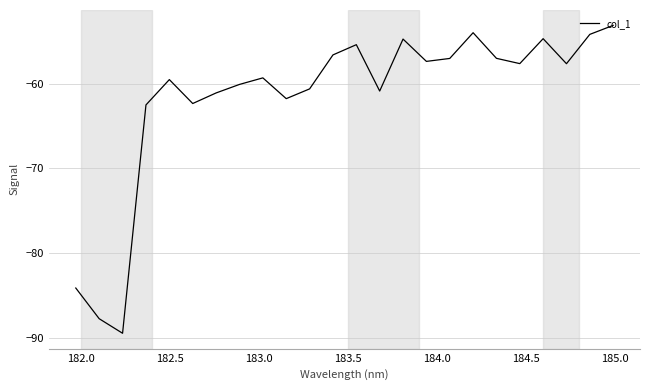

What is the difference between the maximum and minimum values?

36.3